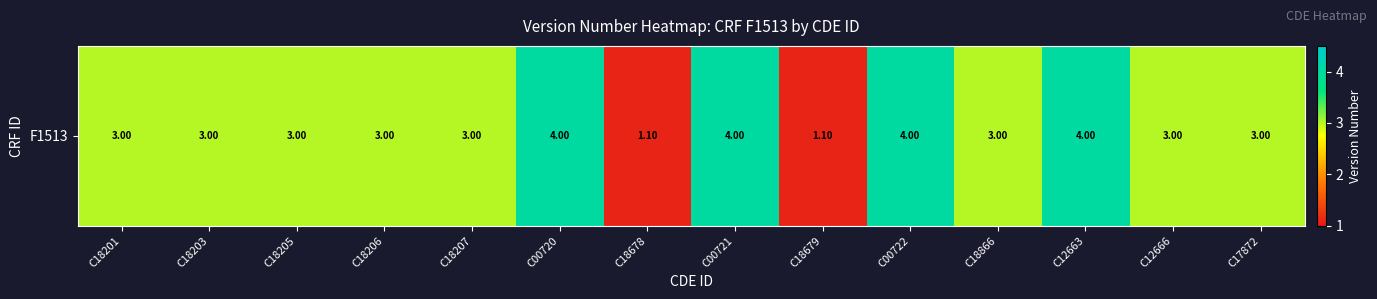

Rank the categories by value from highest to lowest.

C00720, C00721, C00722, C12663, C18201, C18203, C18205, C18206, C18207, C18866, C12666, C17872, C18678, C18679